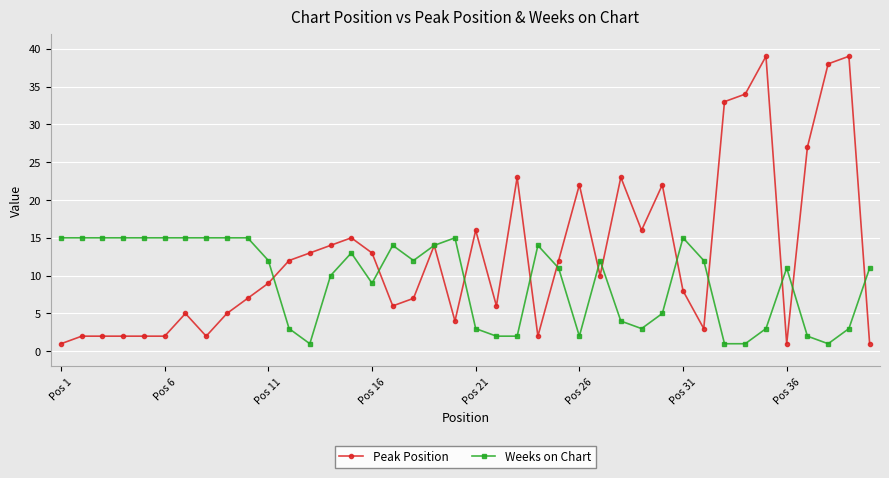

List the series in order of their overall mean, highest first.

Peak Position, Weeks on Chart